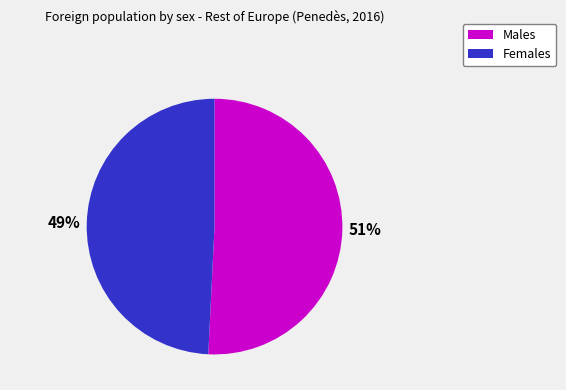

Does any single category account for the majority?

Yes